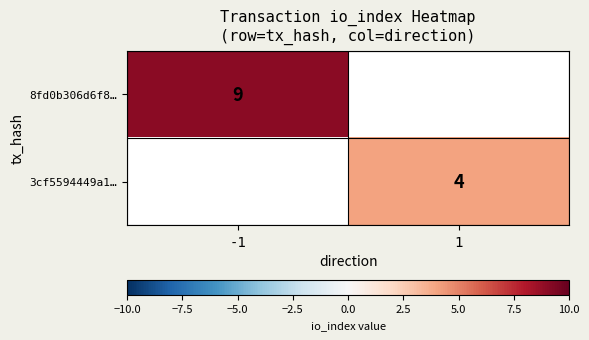

The 8fd0b306d6f8… series shows 3 at -1. True or false?

False